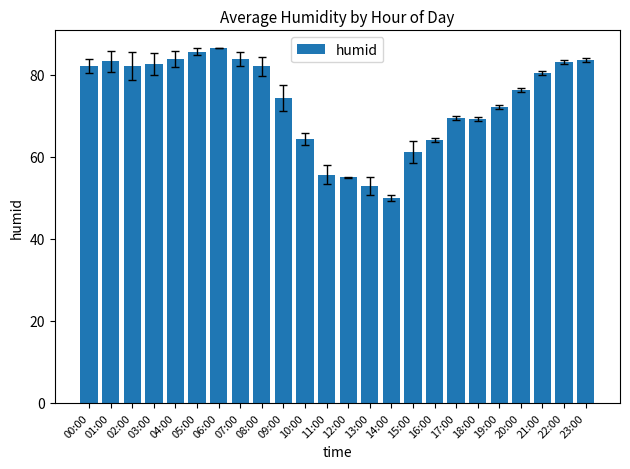

True or false: the data shows 112.5 at 07:00.

False